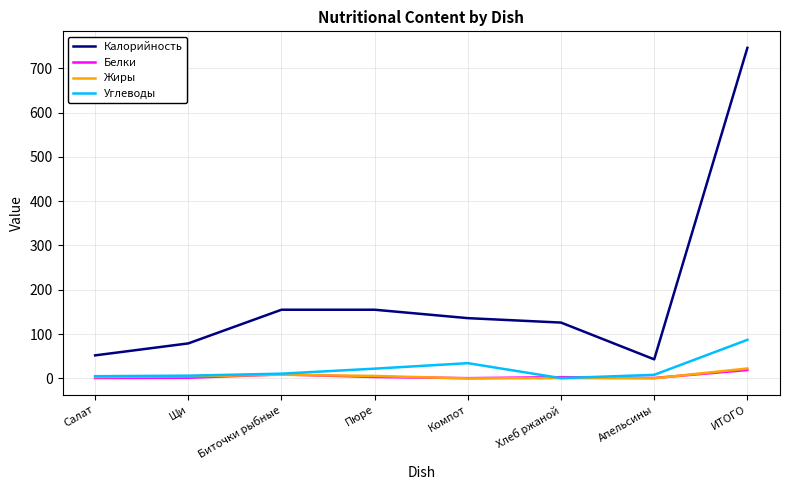

What is the maximum value shown in the chart?

746.0